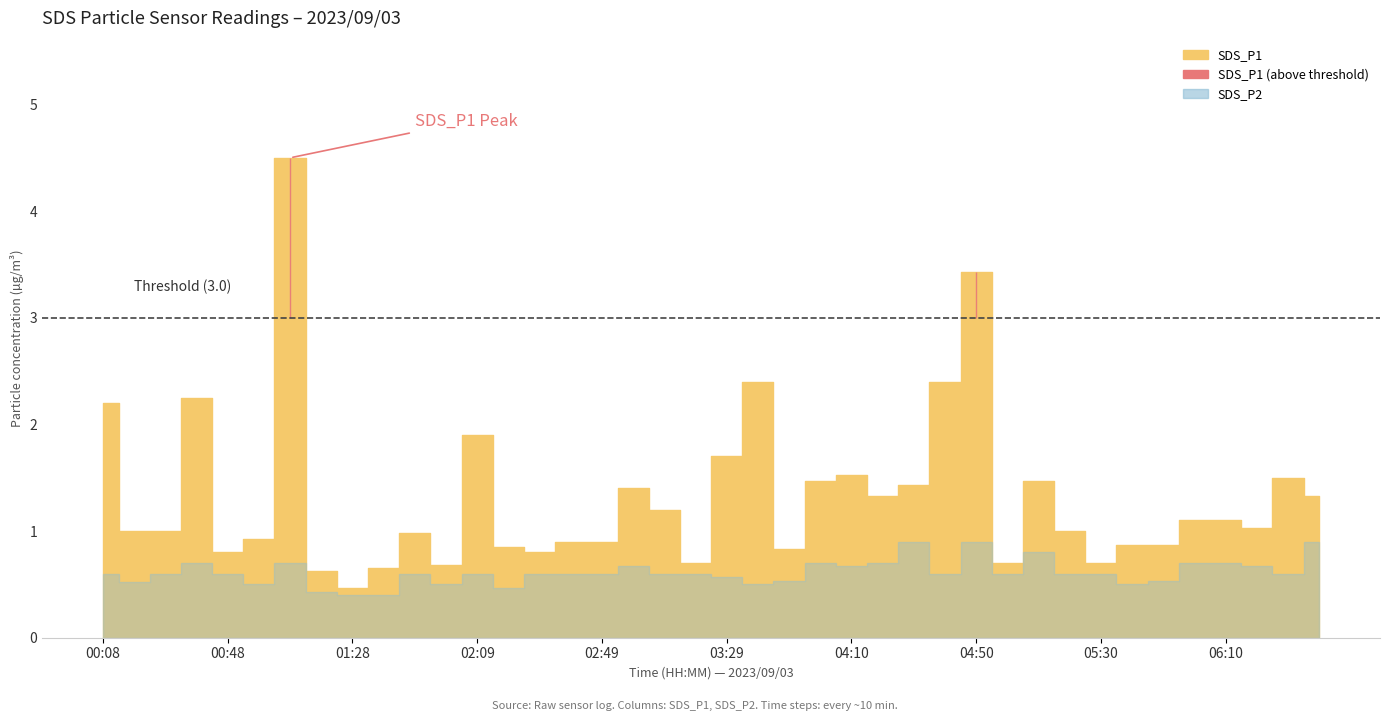

What is the label of the 6th point from the left?

00:58